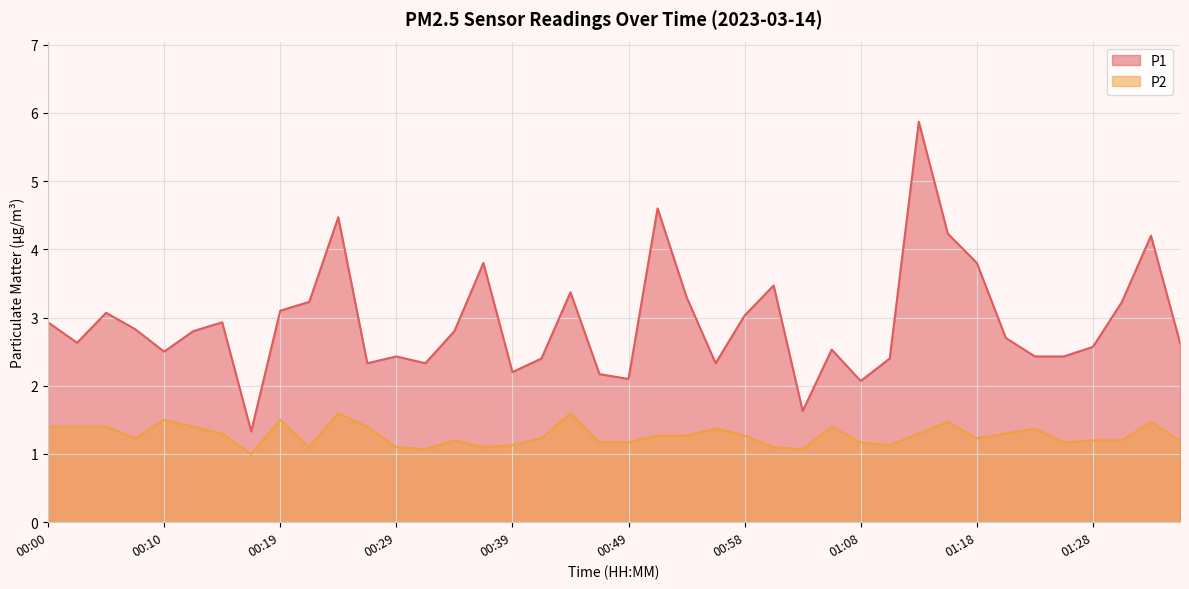

True or false: P2 and P1 cross at least once.

False